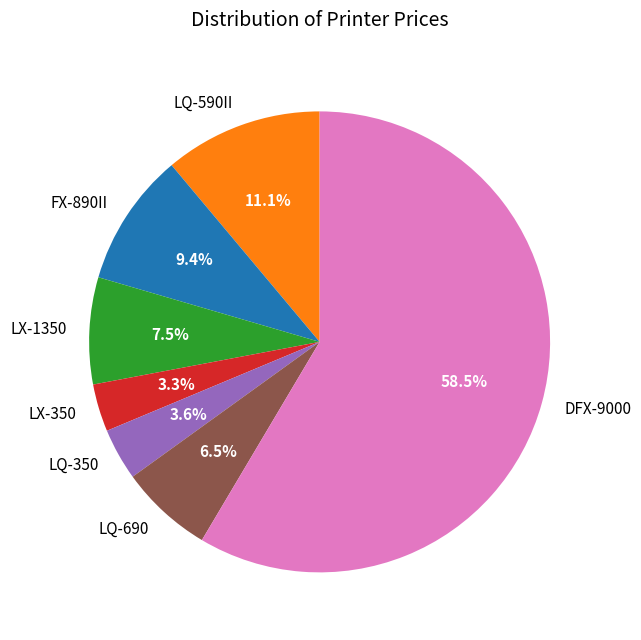

Which category accounts for the majority?

DFX-9000